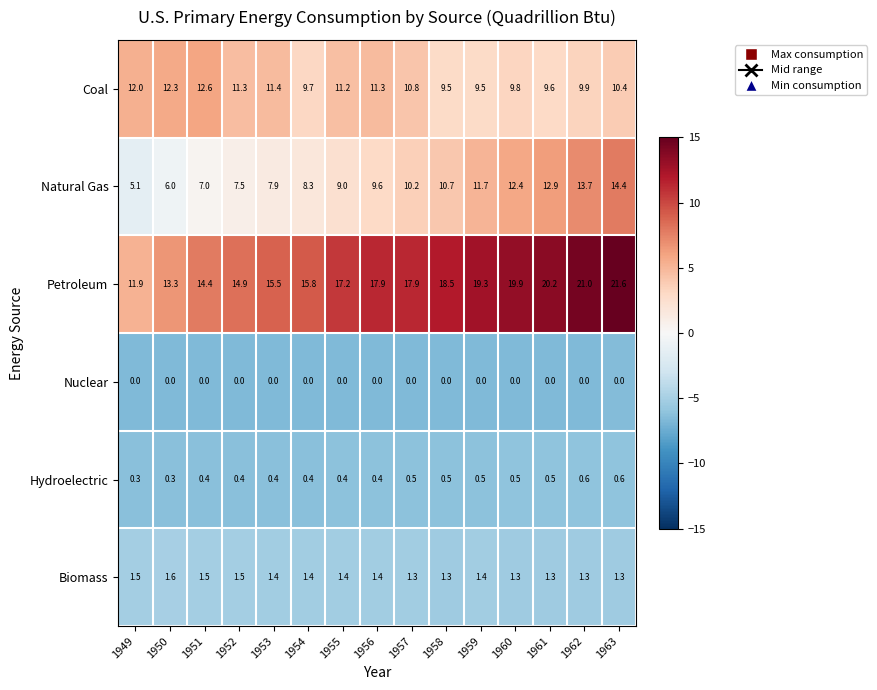

The Biomass series shows 1.3 at 1957. True or false?

True